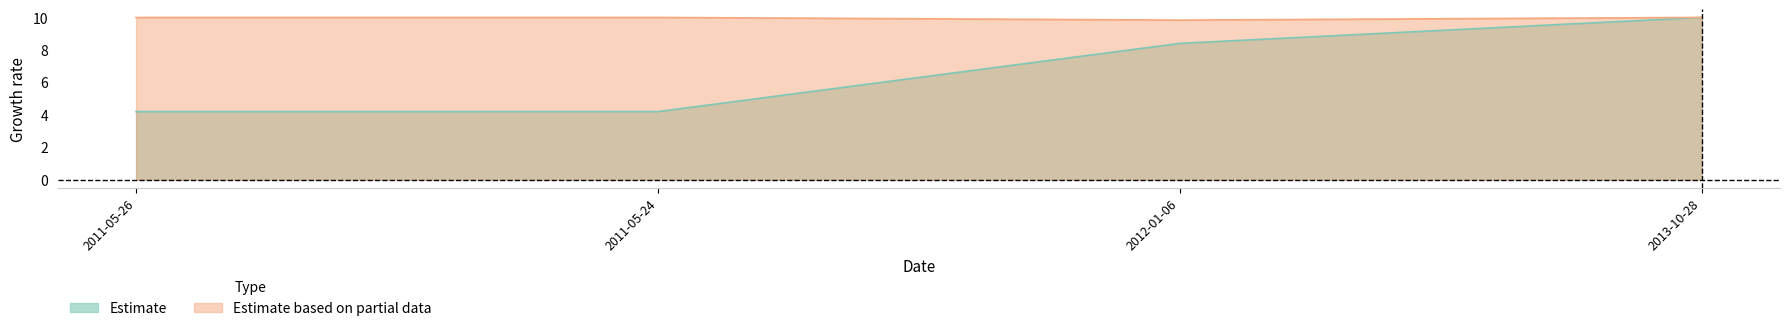

What position from the left is 2013-10-28?

4